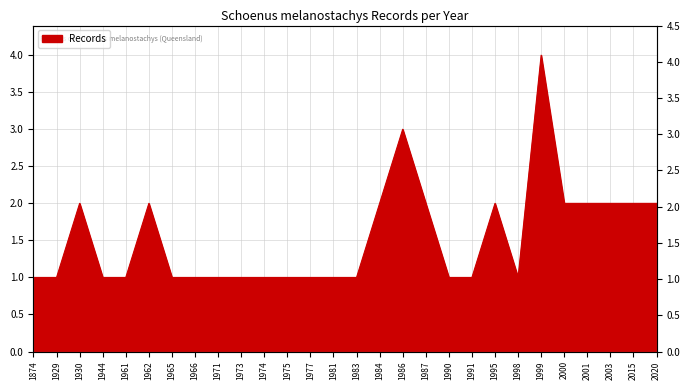

The chart shows a value of 2 at 1966. True or false?

False